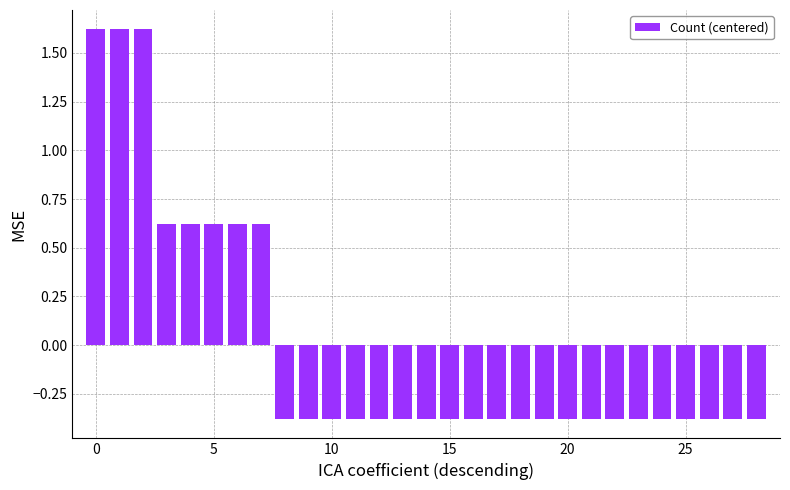

What is the difference between the second highest and second lowest values?

2.0